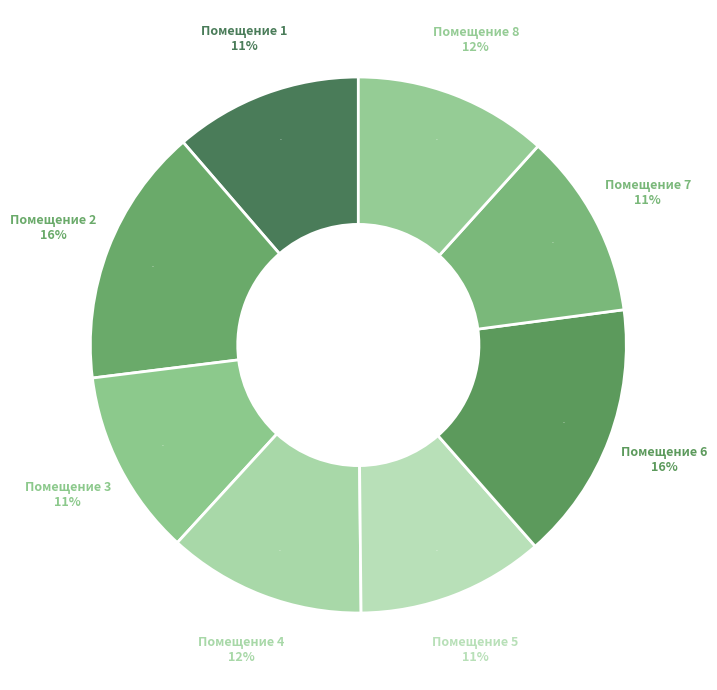

Count the number of slices in the pie.

8